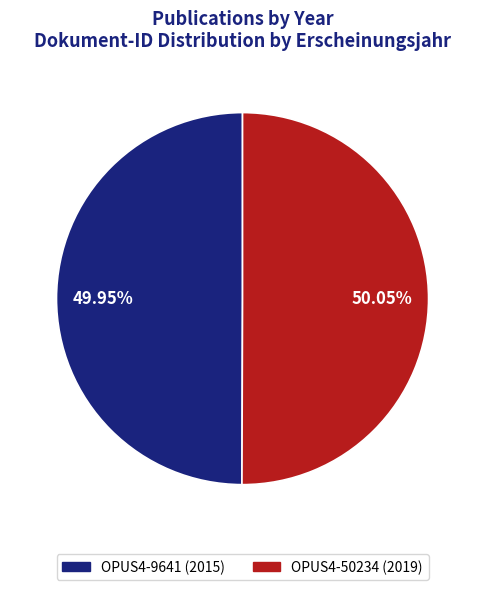

Is it true that OPUS4-9641 is 50% of the pie?

True